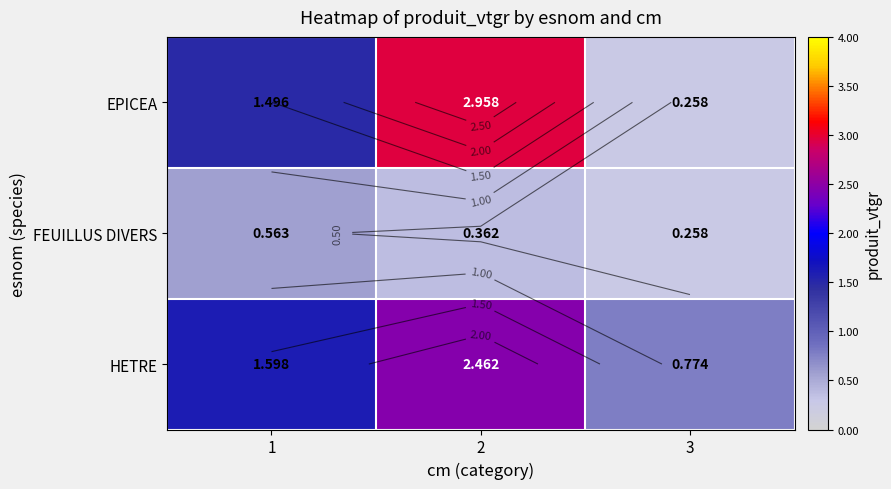

Is it true that EPICEA equals 0.3 at 3?

True